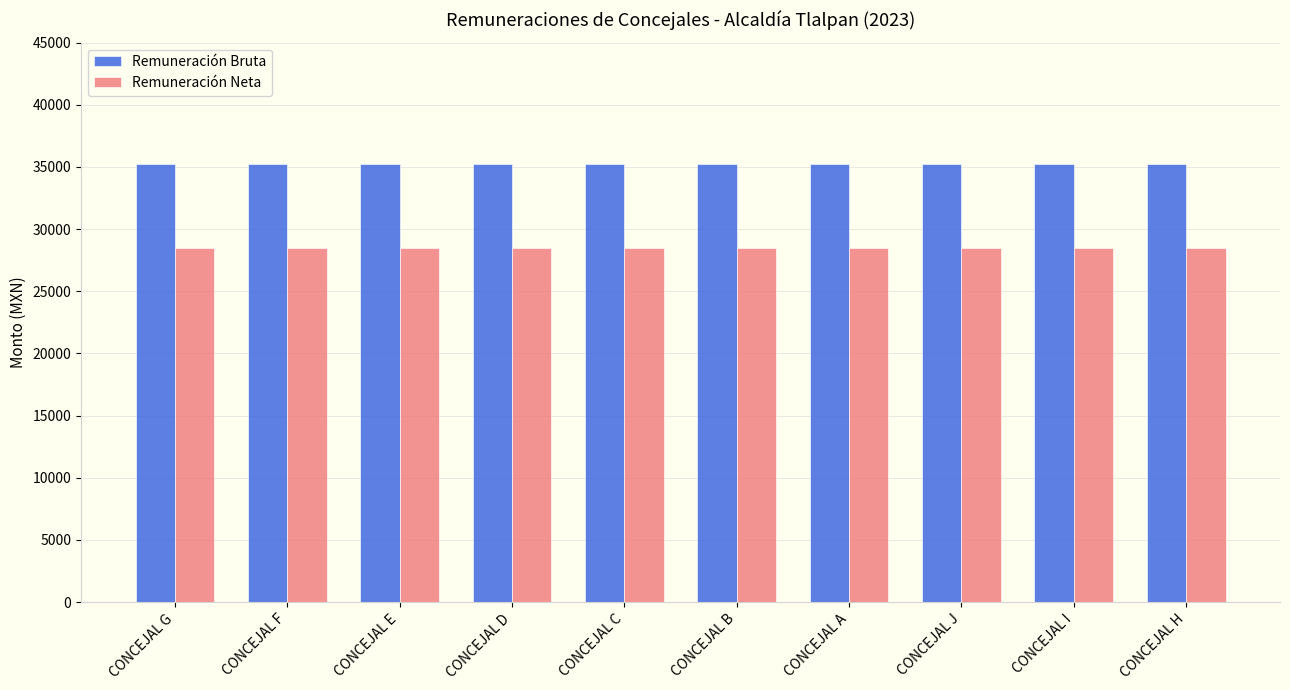

What is the lowest value of the Remuneración Neta series?

28503.5